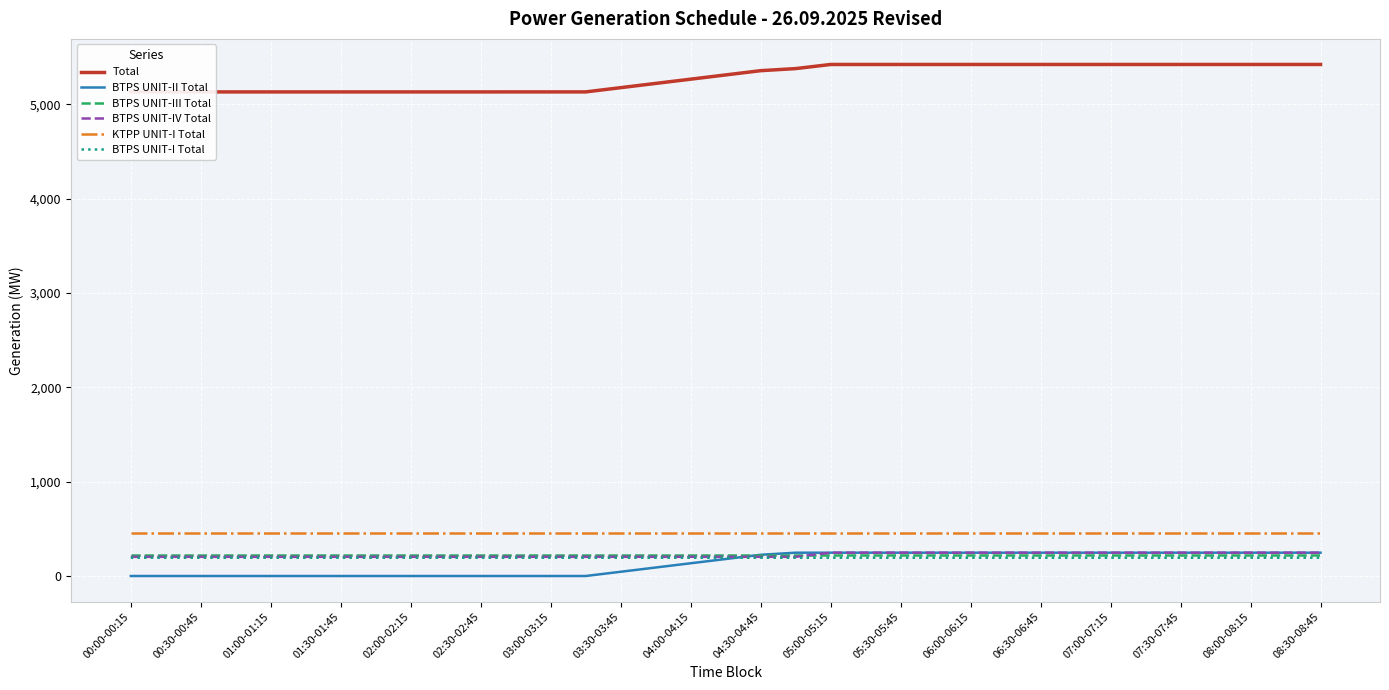

What is the highest value of the BTPS UNIT-II Total series?

247.1